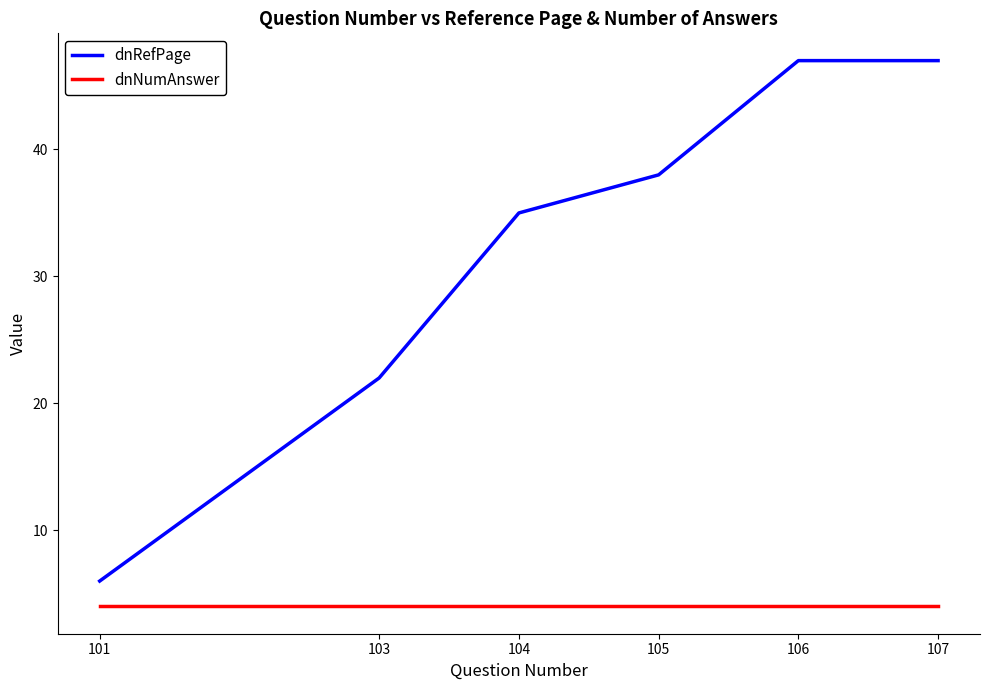

Is the value of dnNumAnswer at 107 greater than the value of dnRefPage at 103?

No